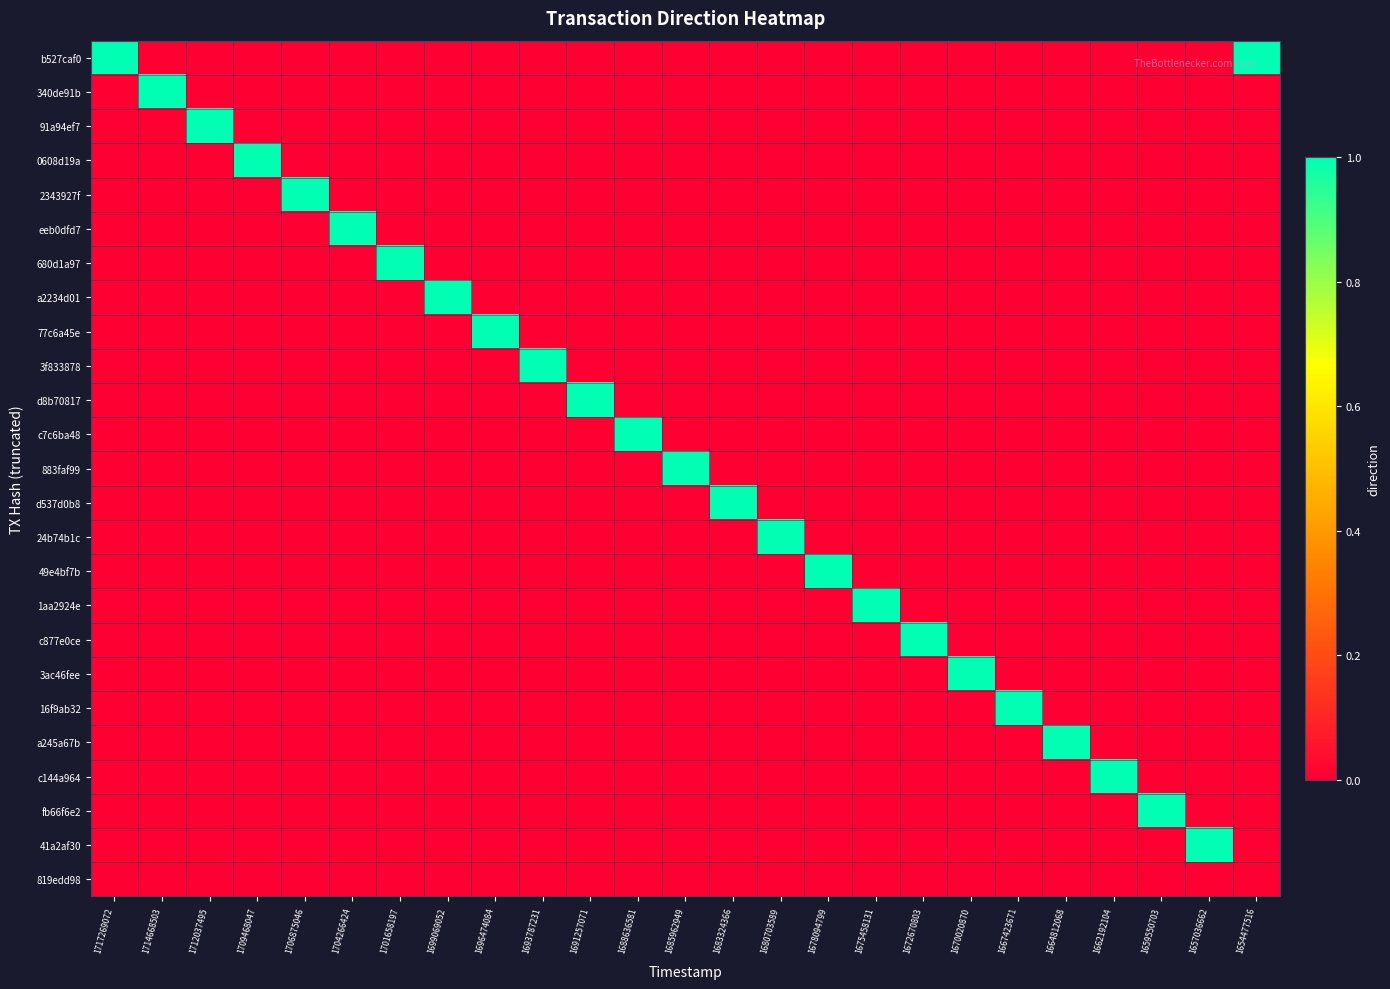

Between 1685962949 and 1714668503, which is larger?

1685962949